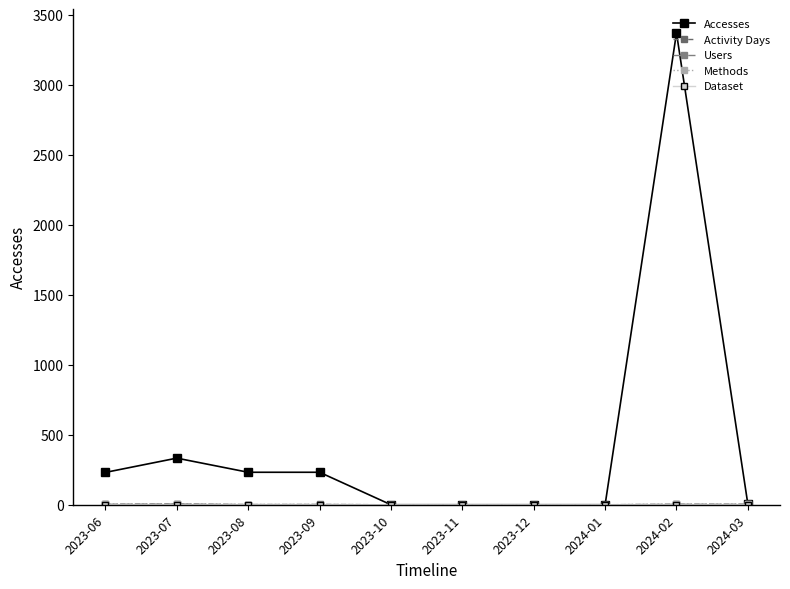

At which category is the sum across all series the highest?

2024-02